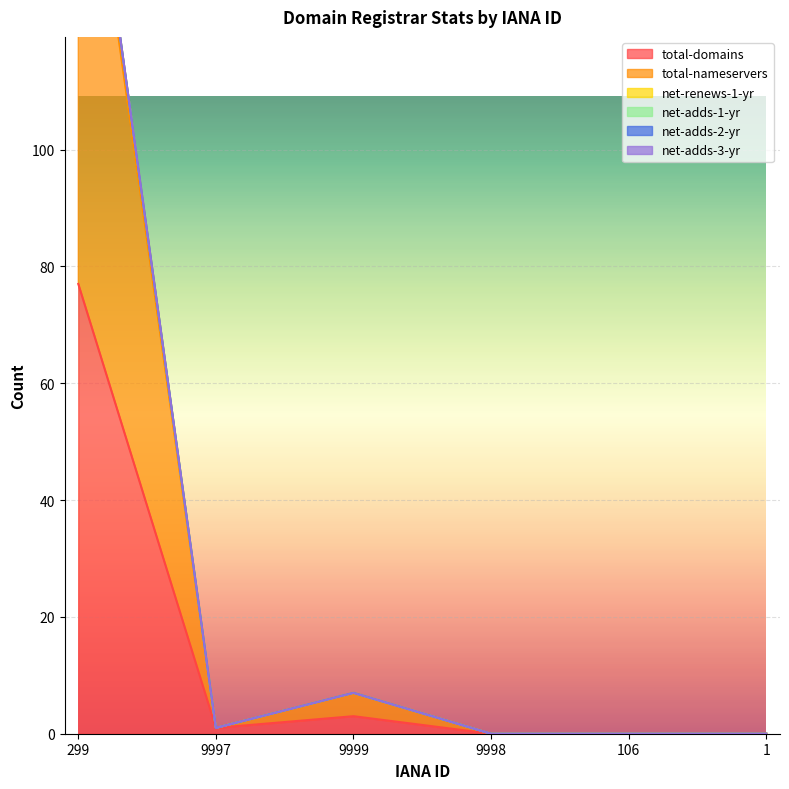

Between 9997 and 299, which is larger?

299